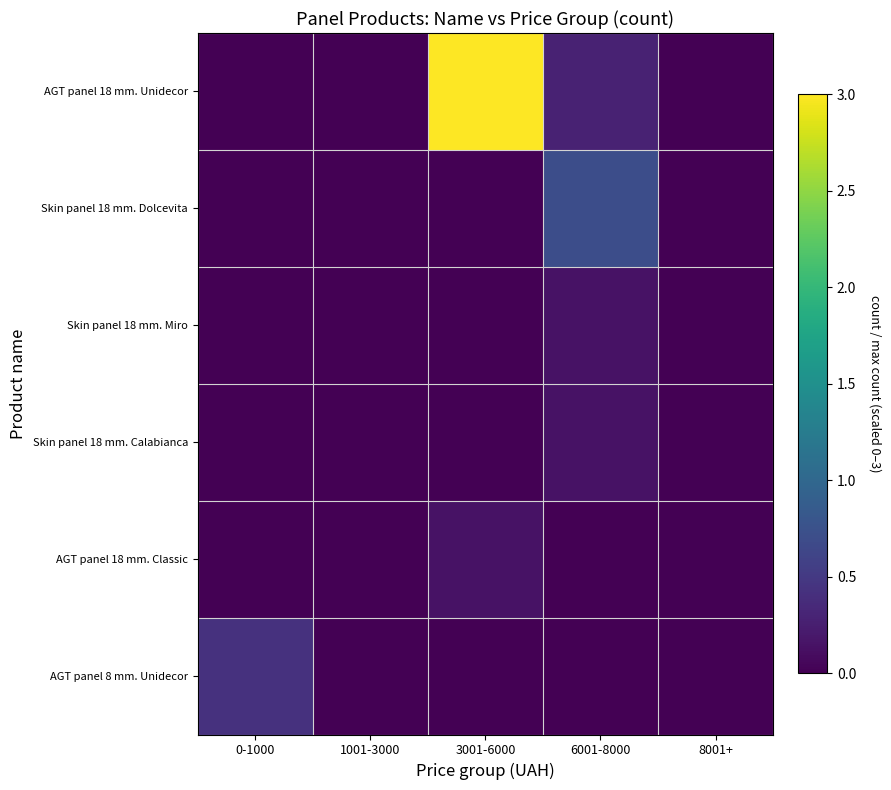

List the series in order of their peak value, highest first.

AGT panel 18 mm. Unidecor, Skin panel 18 mm. Dolcevita, AGT panel 8 mm. Unidecor, Skin panel 18 mm. Miro, Skin panel 18 mm. Calabianca, AGT panel 18 mm. Classic